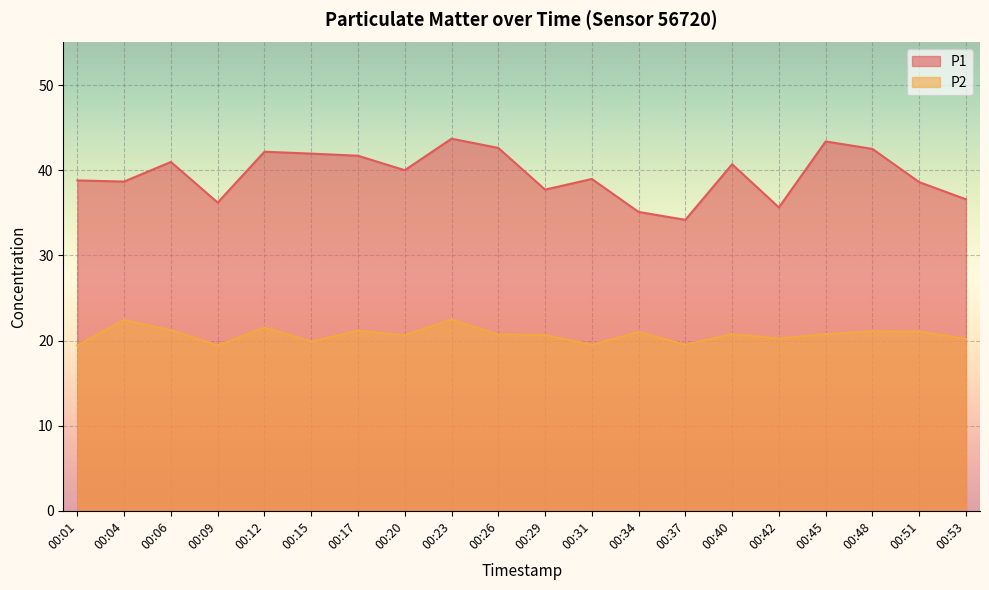

How many distinct data groups are displayed?

2